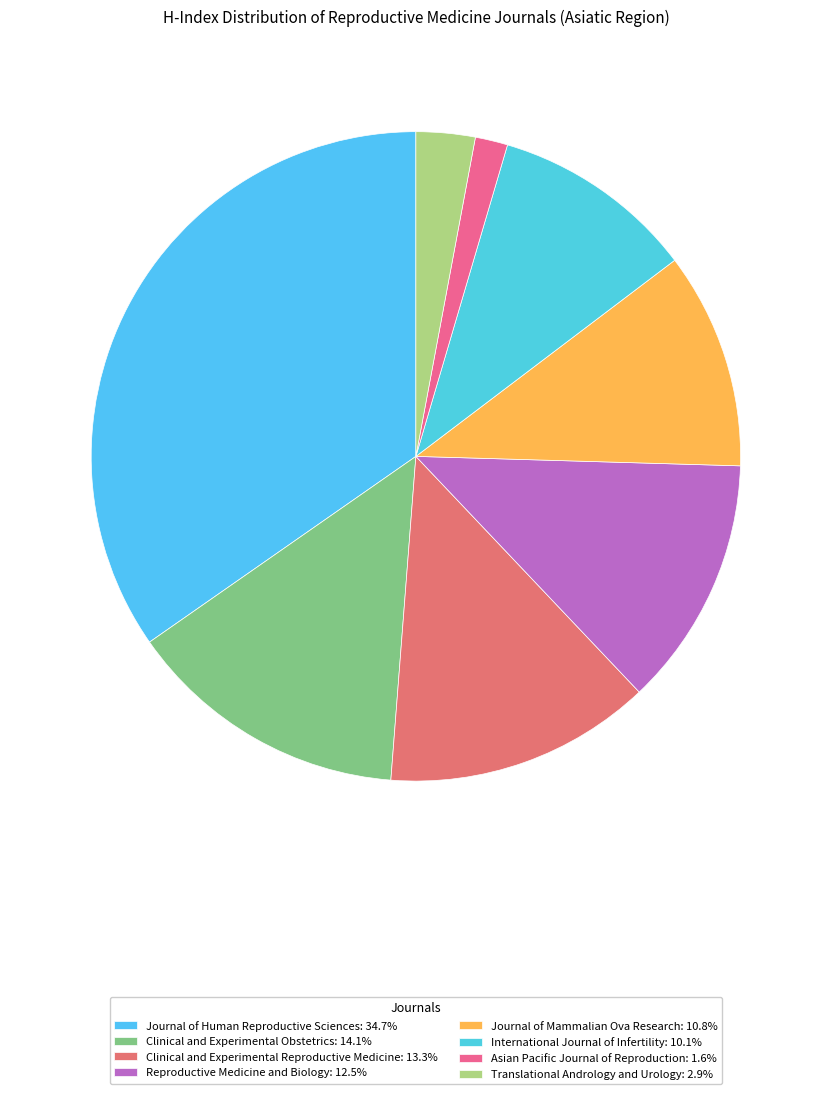

To the nearest percent, what portion does Asian Pacific Journal of Reproduction represent?

2%